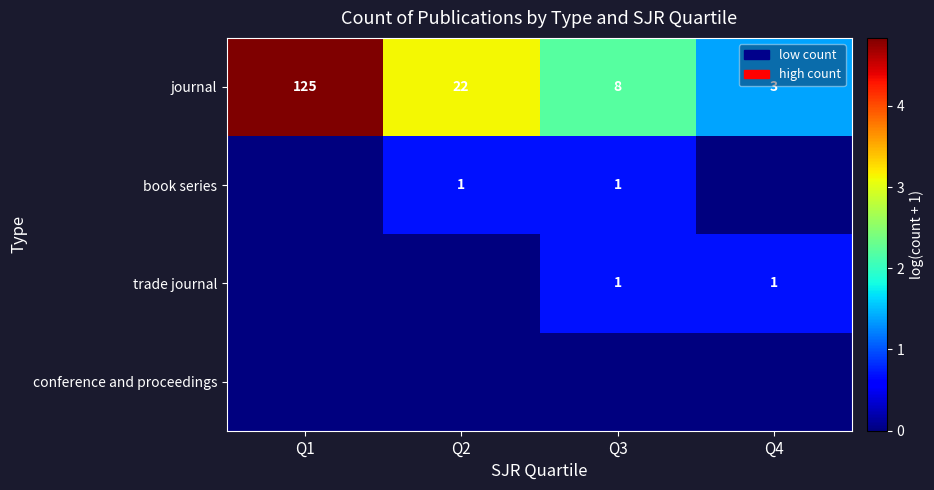

What value does the journal series have at Q3?

8